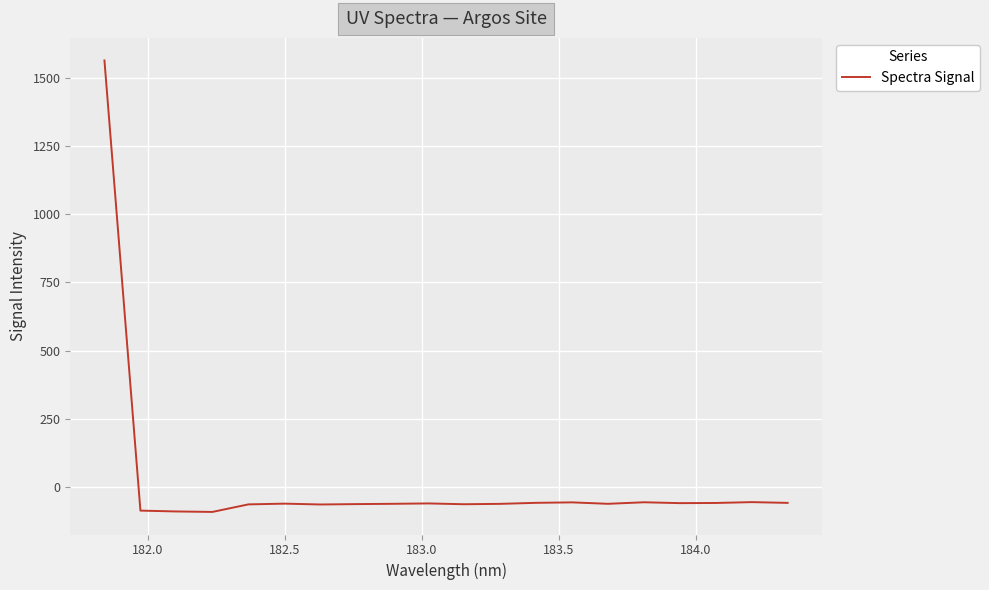

Is this an area chart (filled region under the line)?

No